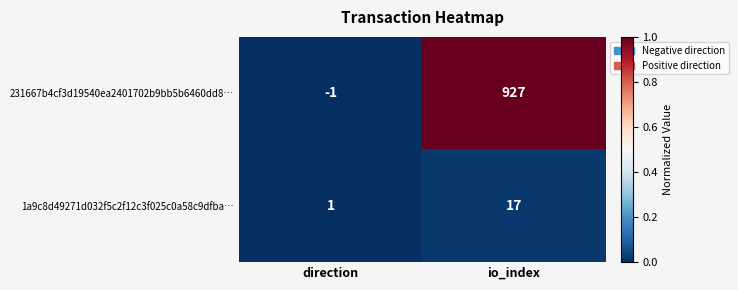

How many categories are shown in the chart?

2